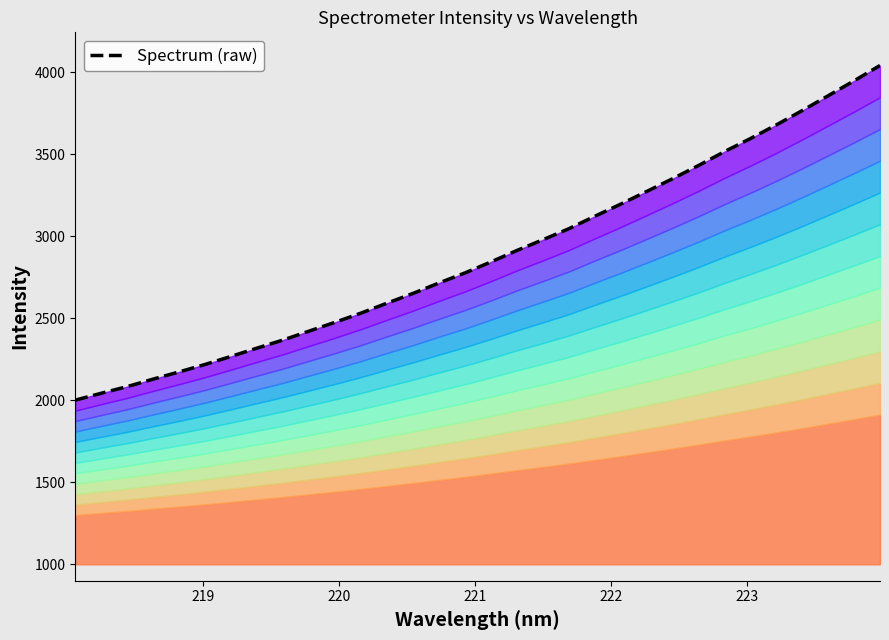

What is the difference between the second highest and second lowest values?

1904.5